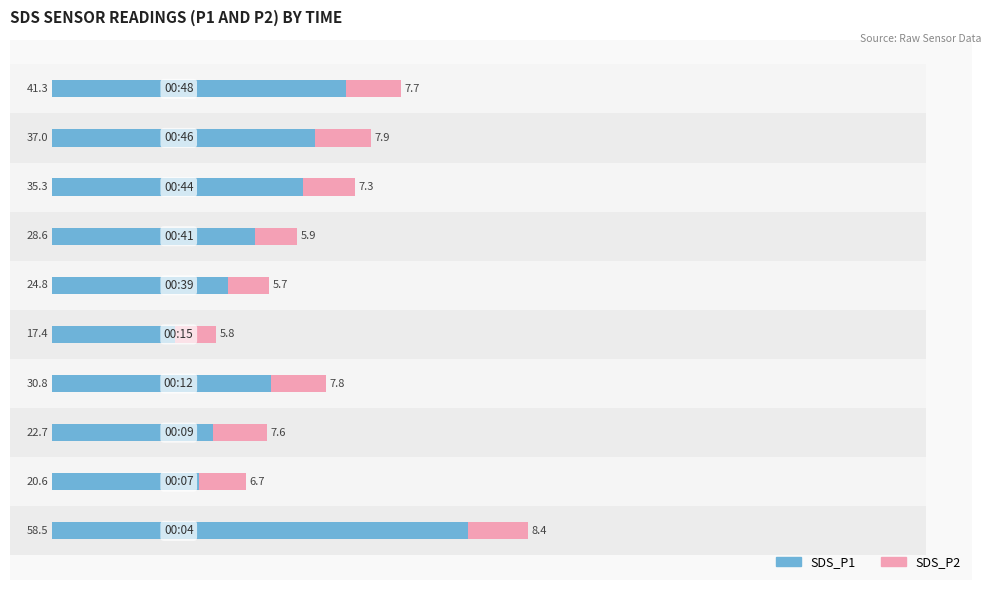

Count the SDS_P2 values in the range 5 to 7.

4